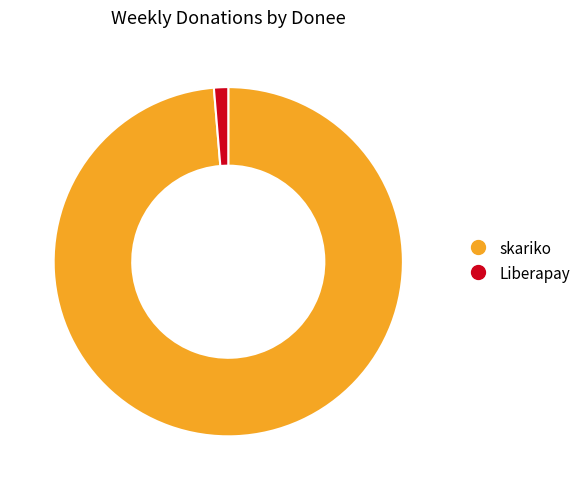

Does any single category account for the majority?

Yes